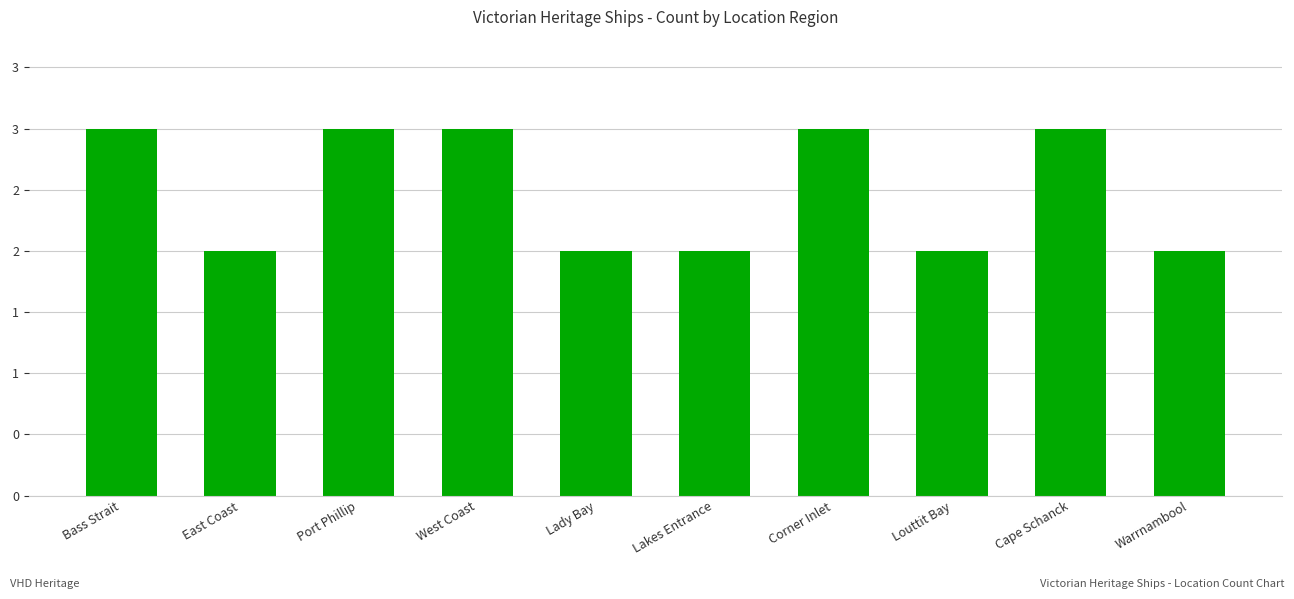

Rank the categories by value from lowest to highest.

East Coast, Lady Bay, Lakes Entrance, Louttit Bay, Warrnambool, Bass Strait, Port Phillip, West Coast, Corner Inlet, Cape Schanck